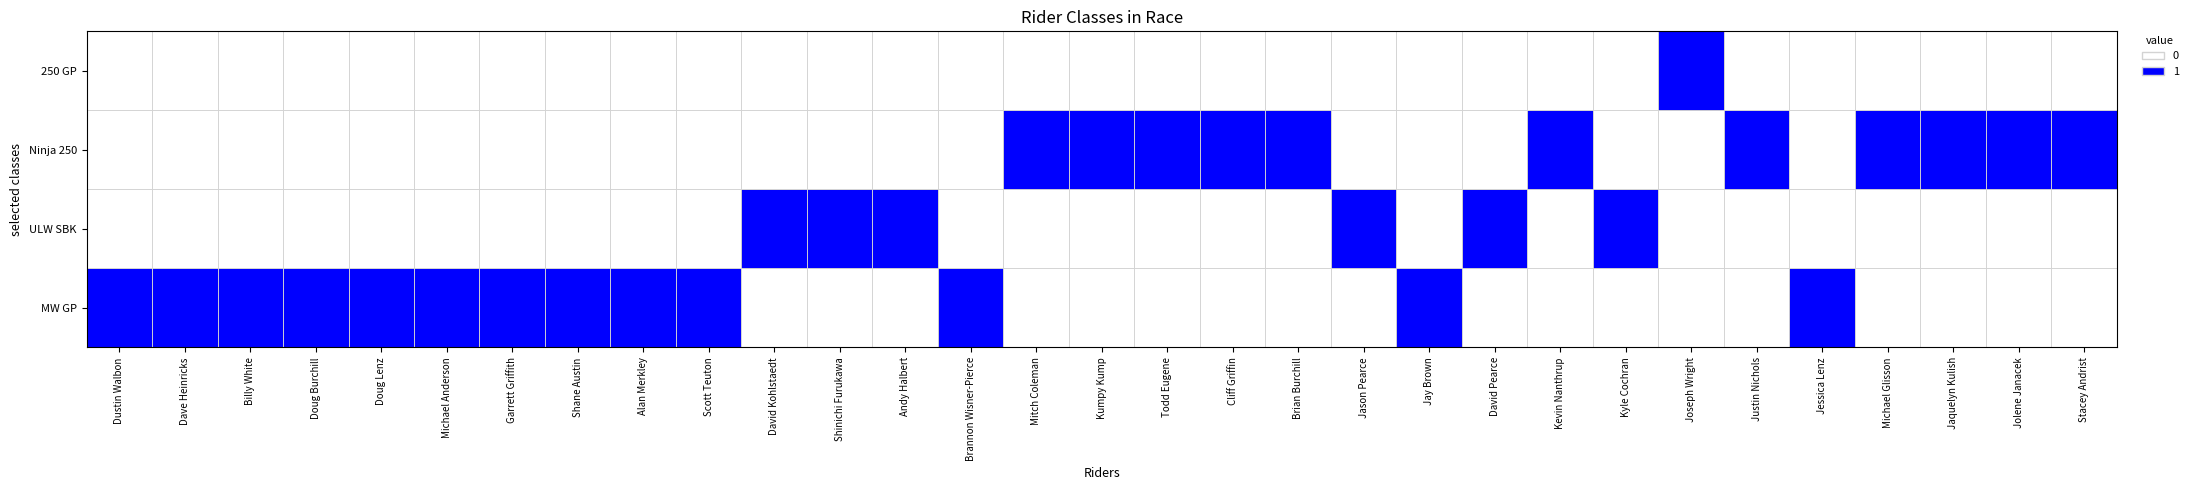

Is it true that Ninja 250 equals 0 at Shinichi Furukawa?

True